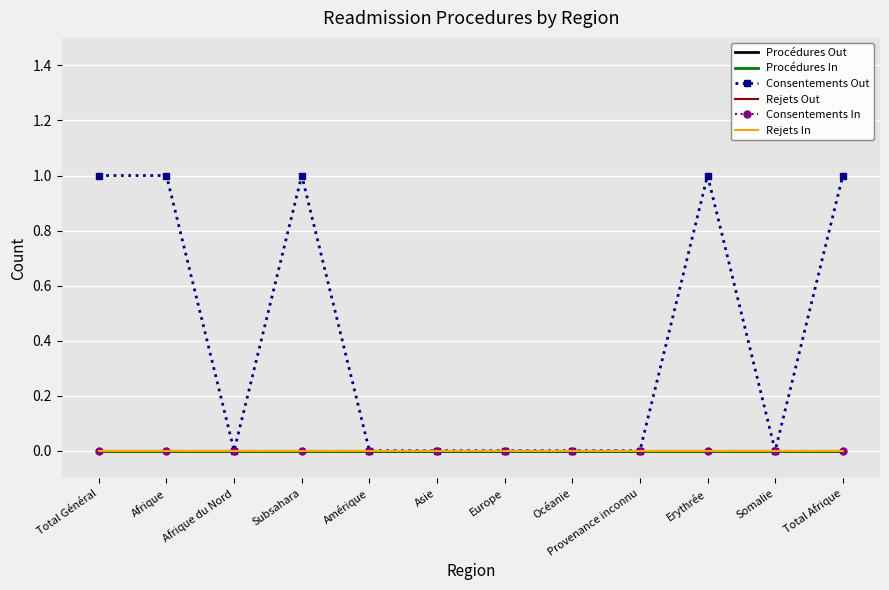

At which category is the sum across all series the highest?

Total Général